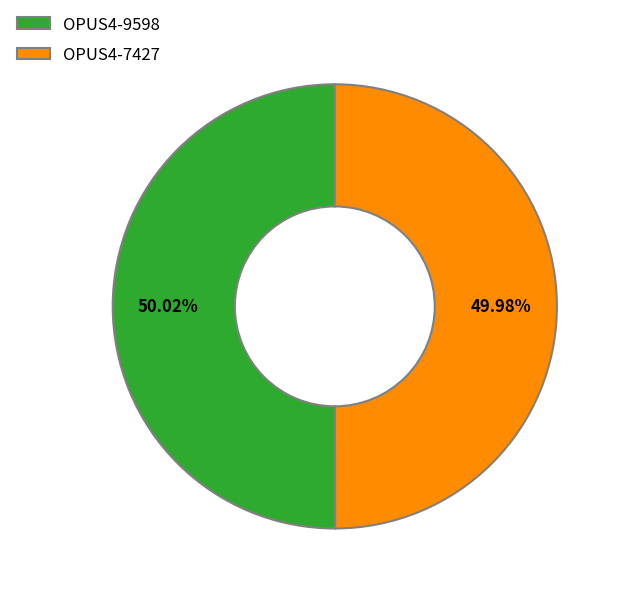

Is there a majority slice in this chart?

Yes